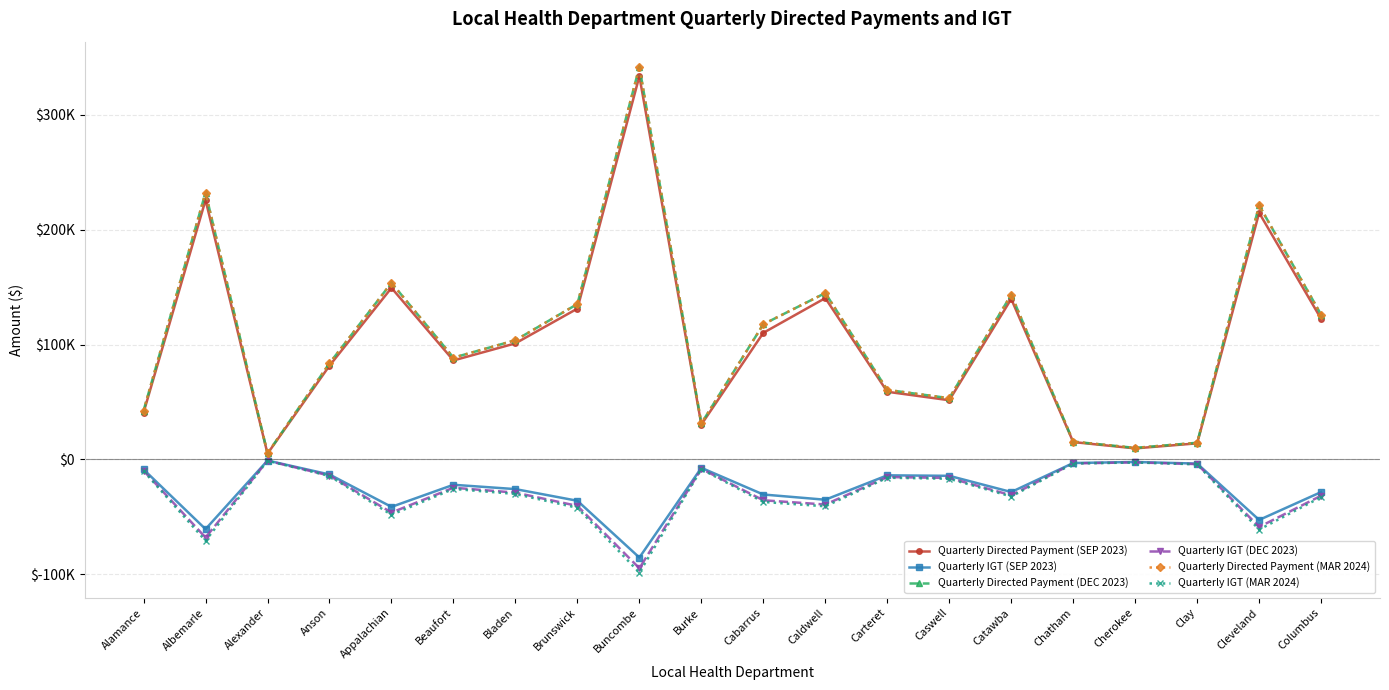

True or false: Quarterly IGT (DEC 2023) has a value of -28968.4 at Bladen.

True